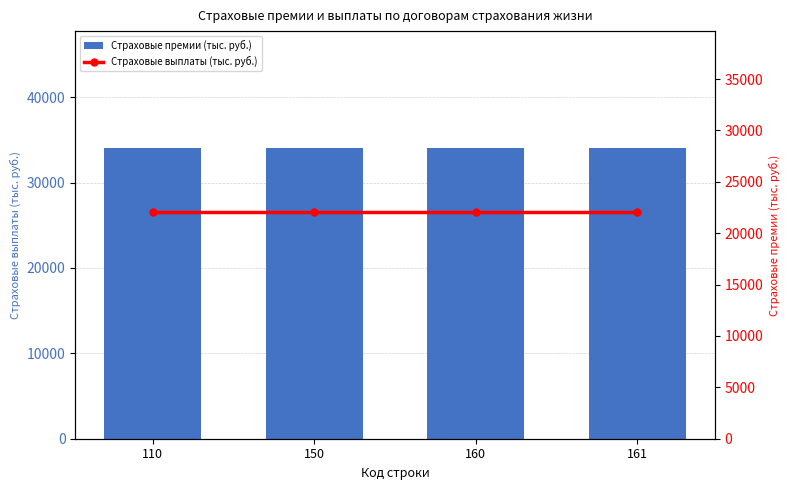

Reading left to right, extract all data points from this chart.

Страховые премии (тыс. руб.): 34093.0	34093.0	34093.0	34093.0
Страховые выплаты (тыс. руб.): 22039.2	22039.2	22039.2	22039.2